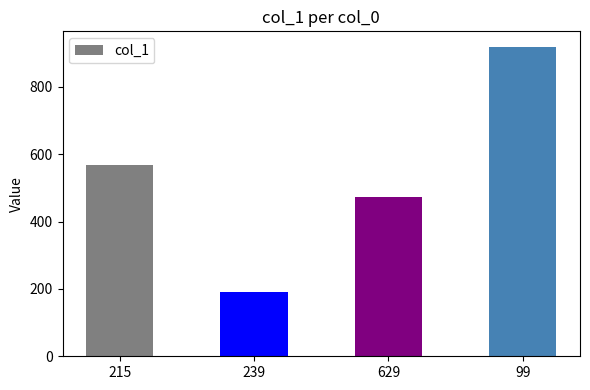

What is the minimum value shown in the chart?

191